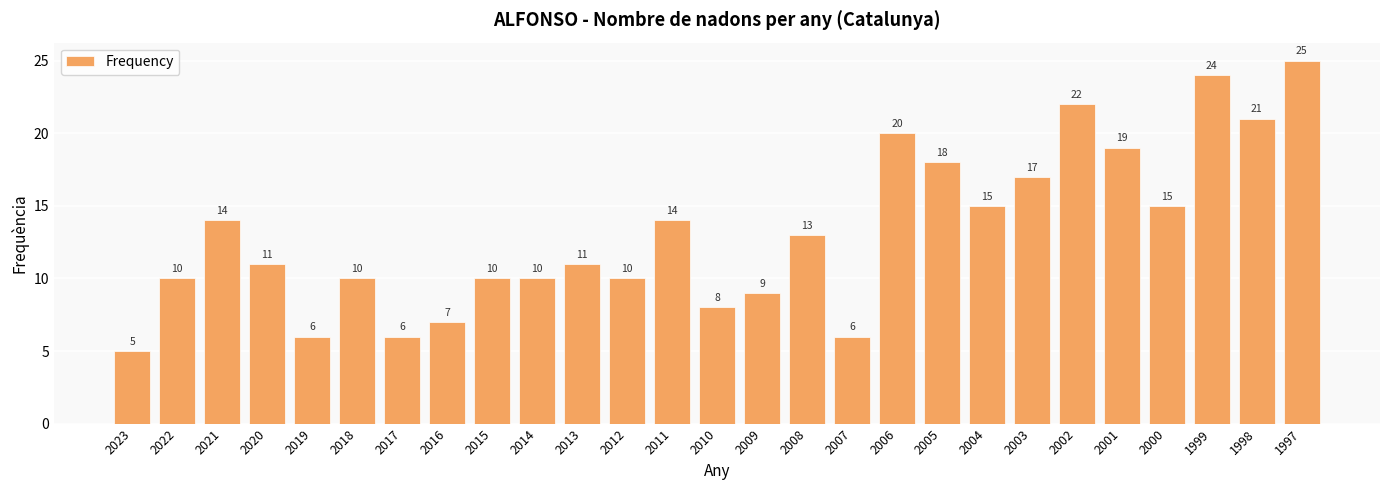

Which label corresponds to the largest value in the chart?

1997